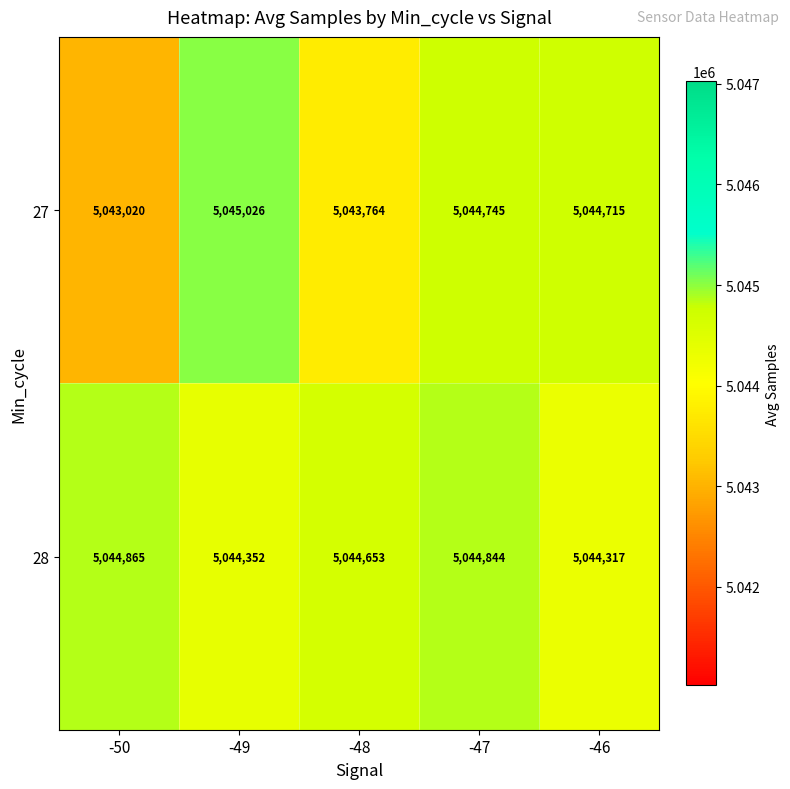

Reading left to right, transcribe all the data shown in this chart.

27: -50=5043020	-49=5045026	-48=5043764	-47=5044745	-46=5044715
28: -50=5044865	-49=5044352	-48=5044653	-47=5044844	-46=5044317